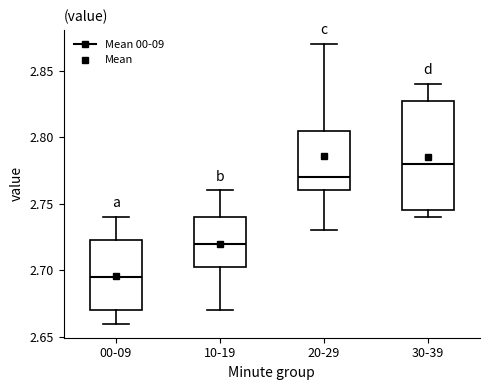

Reading left to right, read every box against the y-axis: the position of its median line, the range the box covers, and the ends of its whiskers. The values are not printed on the chart, so give them approximately, as read against the axis.

00-09: median 2.695, box 2.670 to 2.725, whiskers 2.660 to 2.740
10-19: median 2.720, box 2.705 to 2.740, whiskers 2.670 to 2.760
20-29: median 2.770, box 2.760 to 2.805, whiskers 2.730 to 2.870
30-39: median 2.780, box 2.745 to 2.830, whiskers 2.740 to 2.840